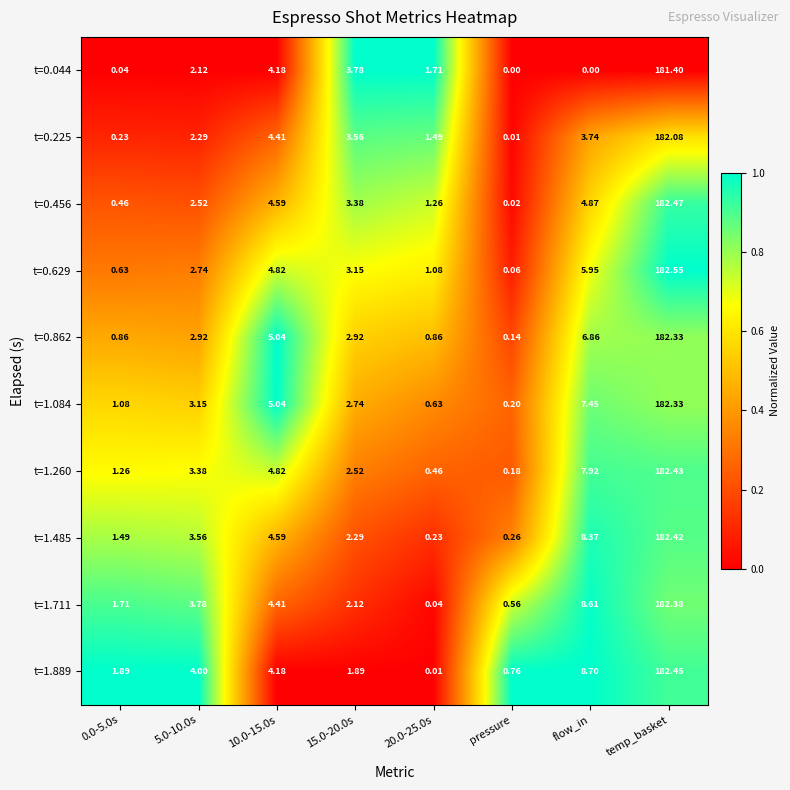

What is the total value across all series at 20.0-25.0s?

7.8